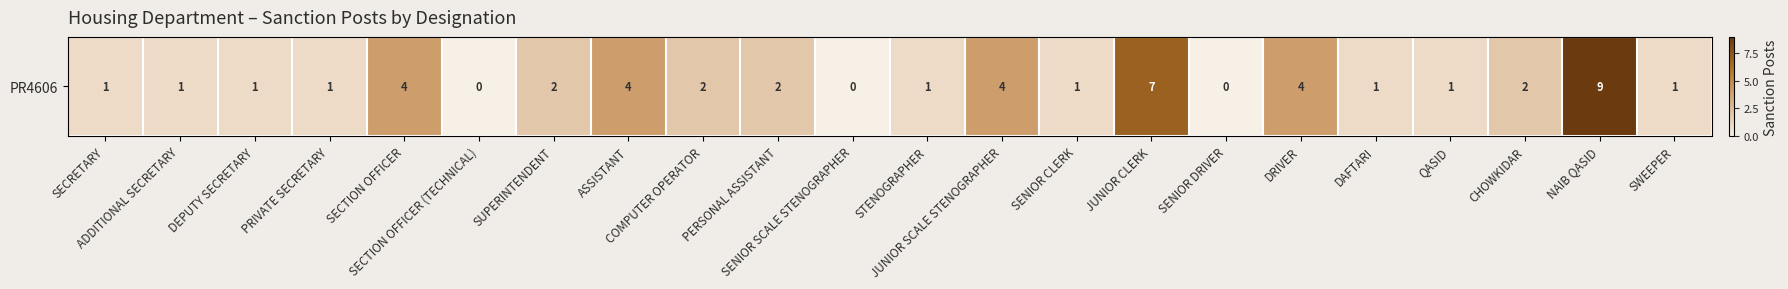

At which label does the data first exceed 1?

SECTION OFFICER